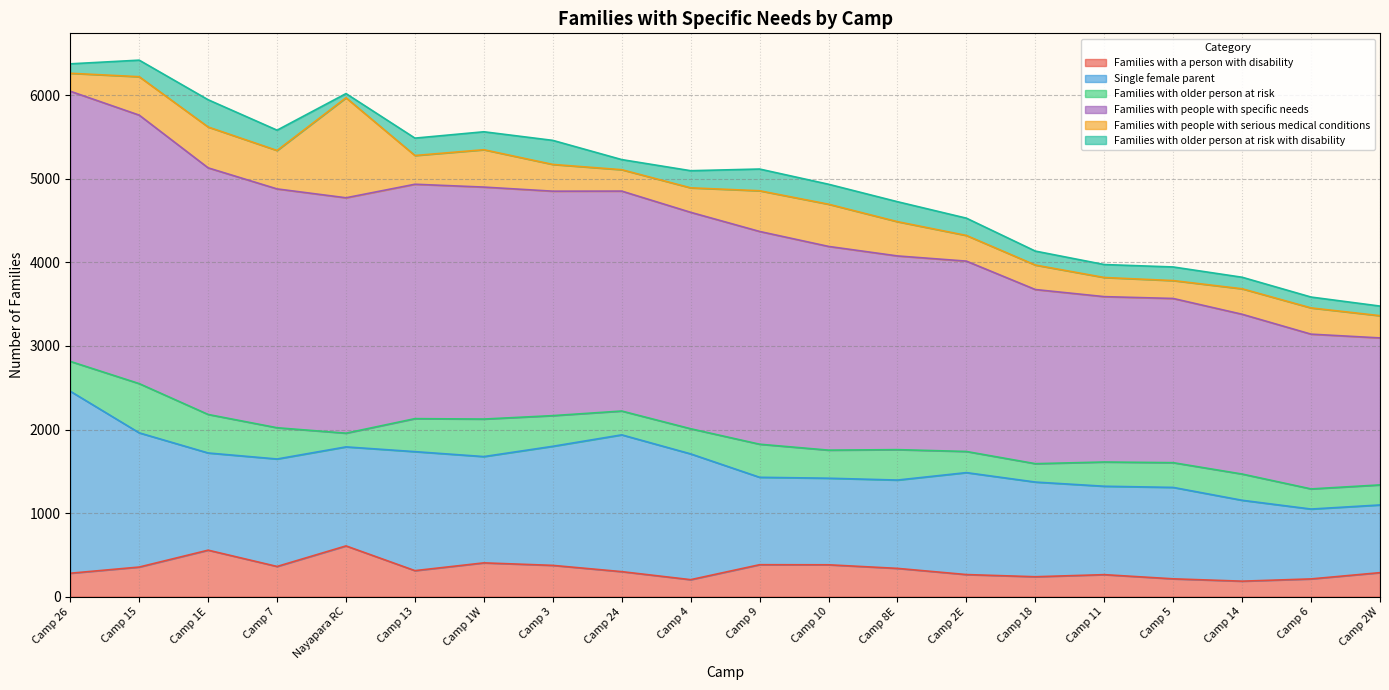

What position from the left is Camp 2E?

14